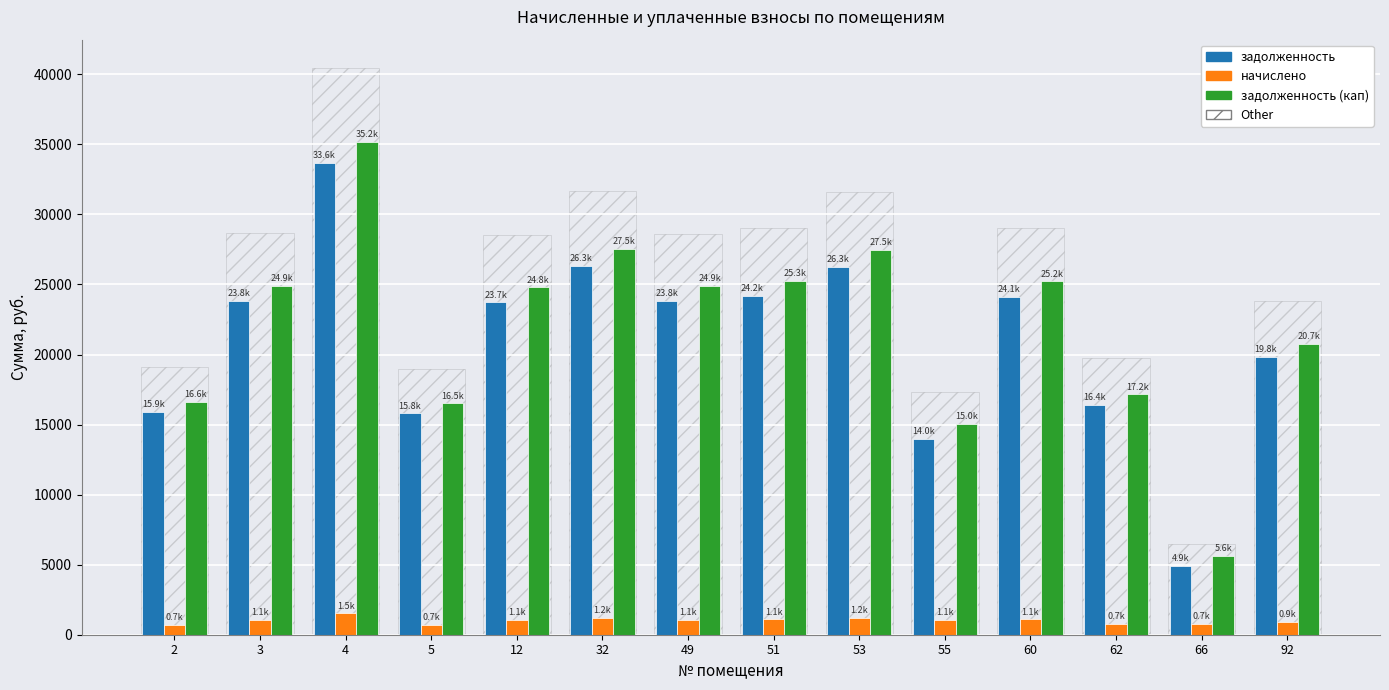

Which series has the largest total across all categories?

задолженность (кап)